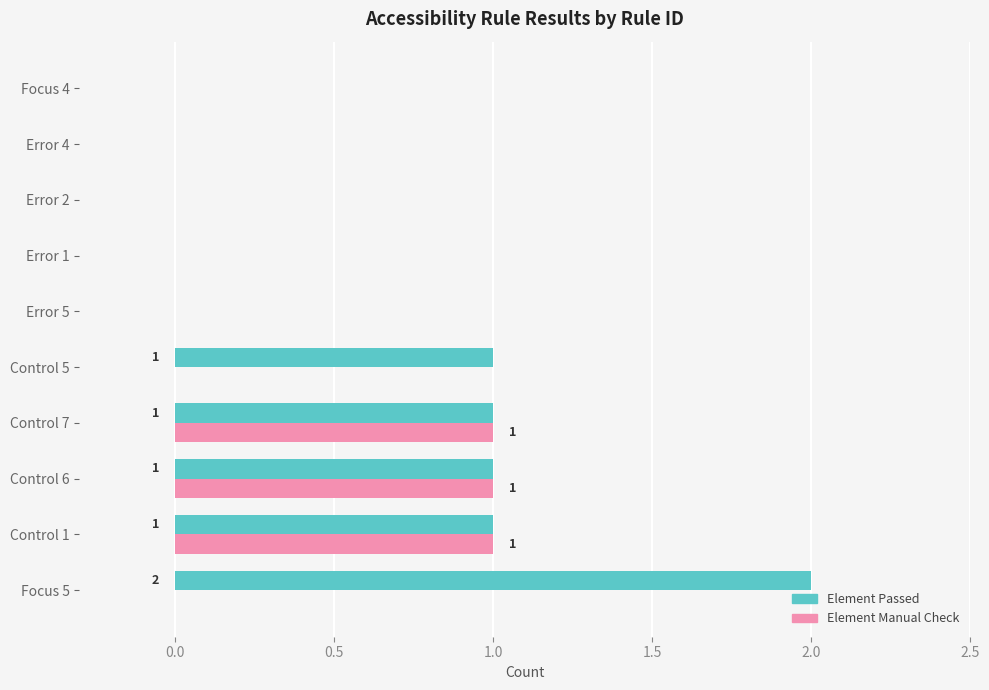

Is it true that Element Passed equals 1 at Control 1?

True